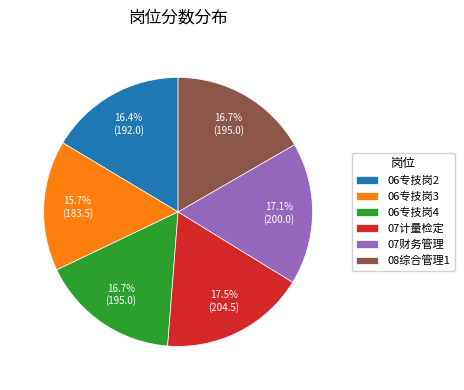

To the nearest percent, what is the average slice percentage?

17%